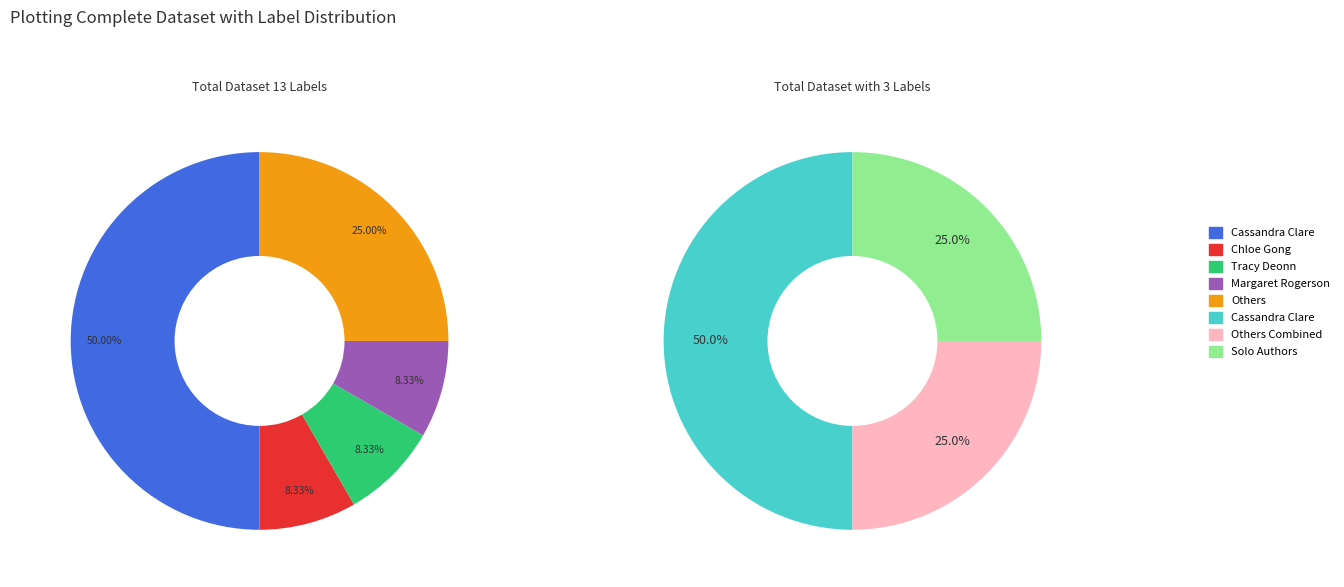

How many segments does this pie chart have?

5